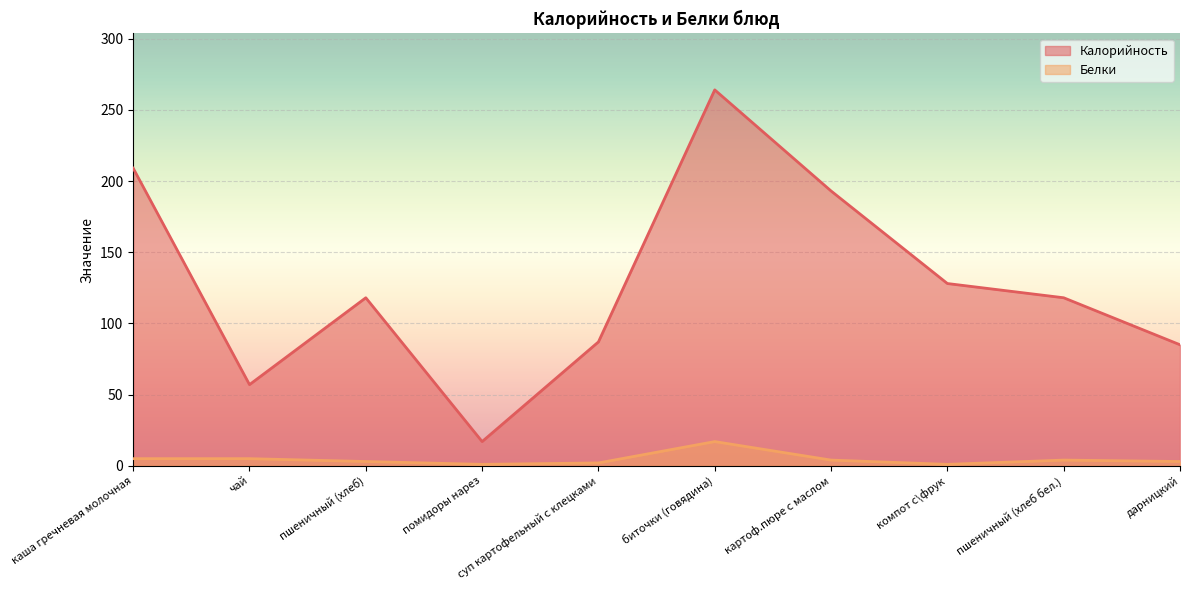

Where is the first local maximum for Калорийность?

пшеничный (хлеб)